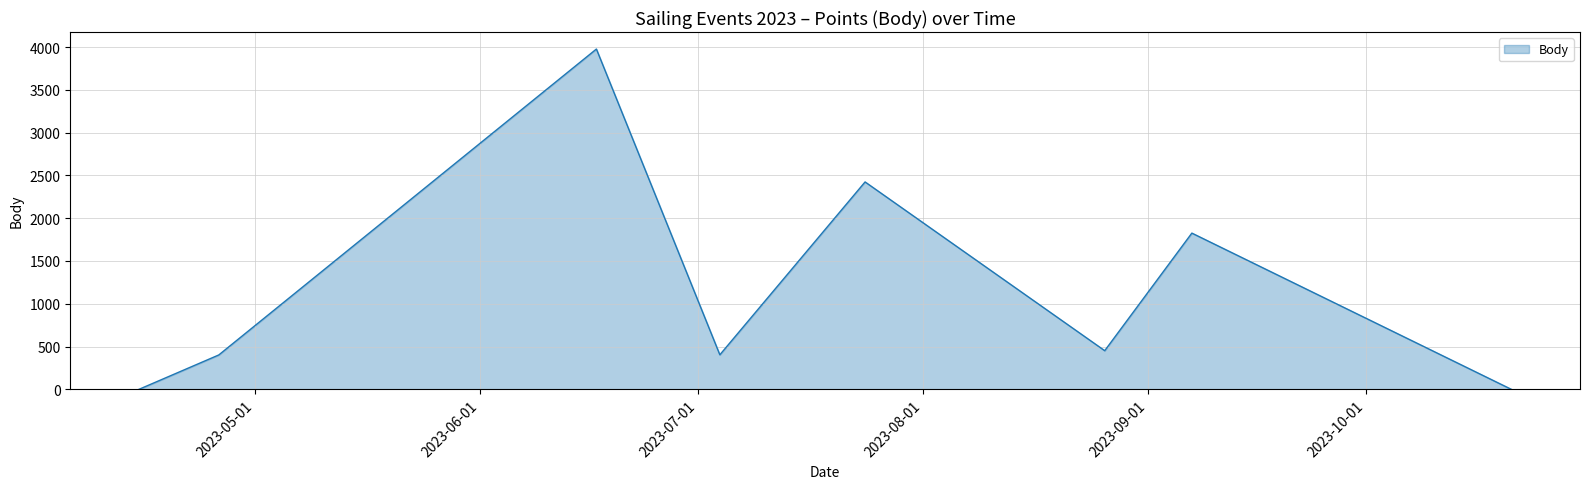

True or false: there are more than 0 points higher than both neighbors.

True